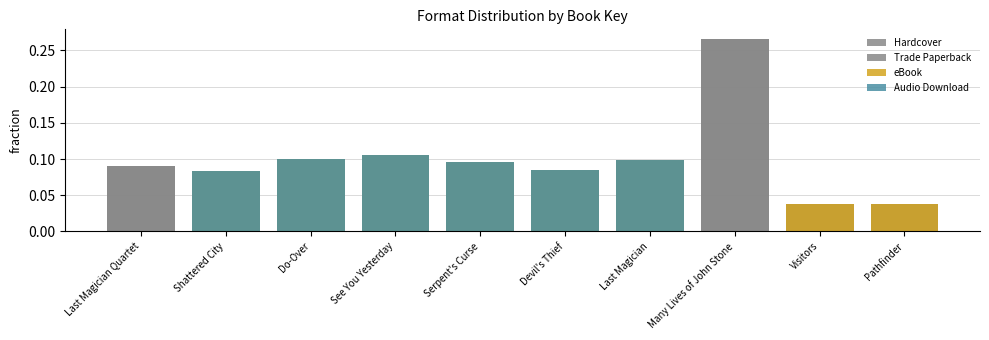

The Trade Paperback series shows 0.1 at Serpent's Curse. True or false?

True